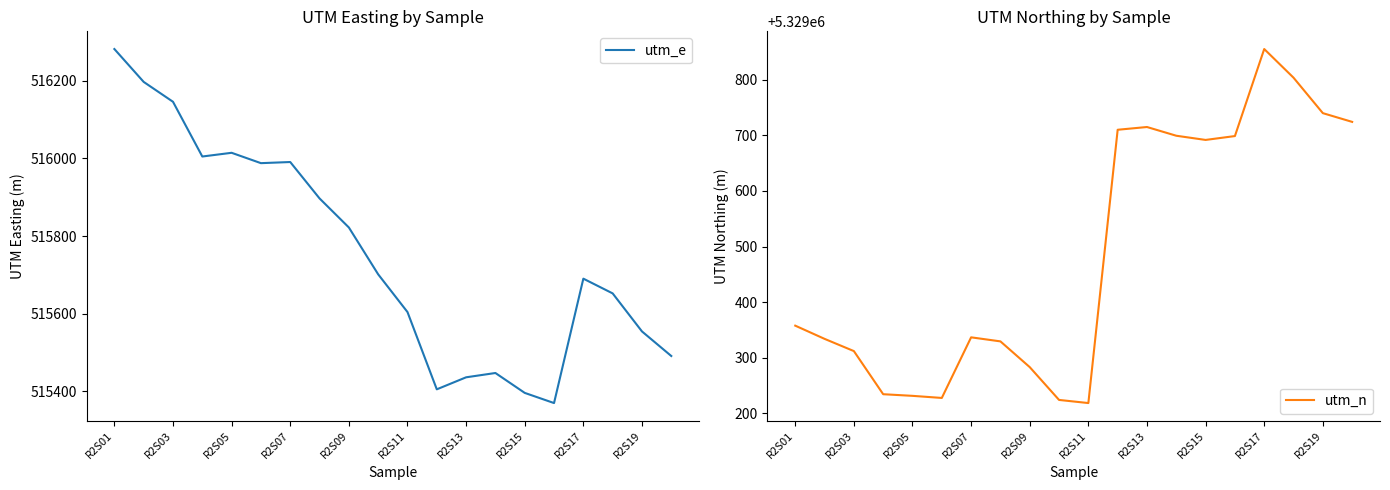

What is the maximum value for utm_e?

516281.5